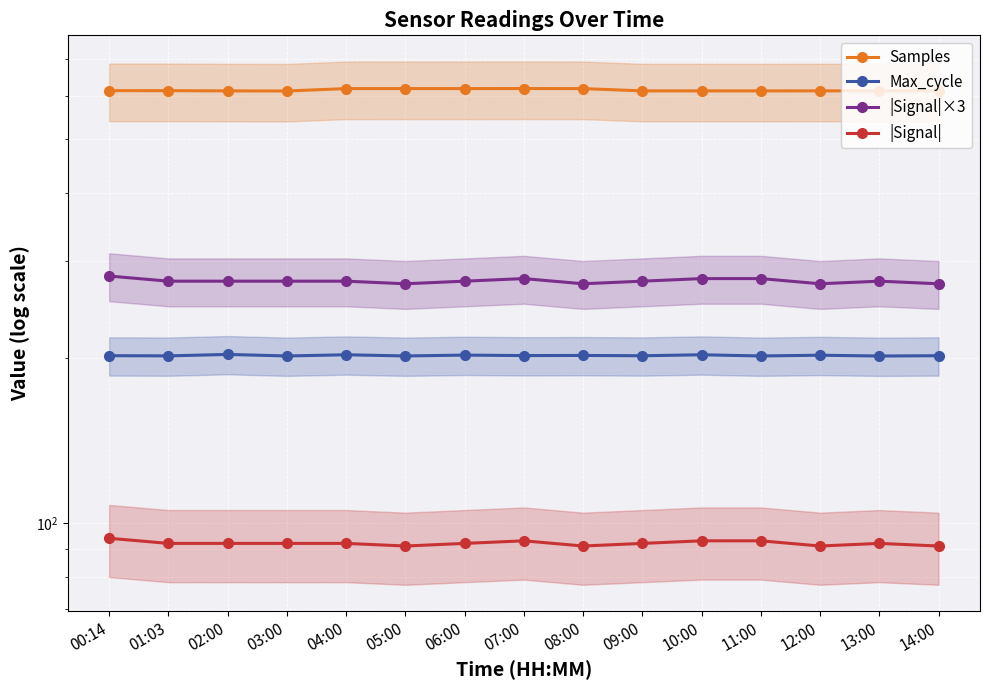

True or false: |Signal| and Samples cross at least once.

False